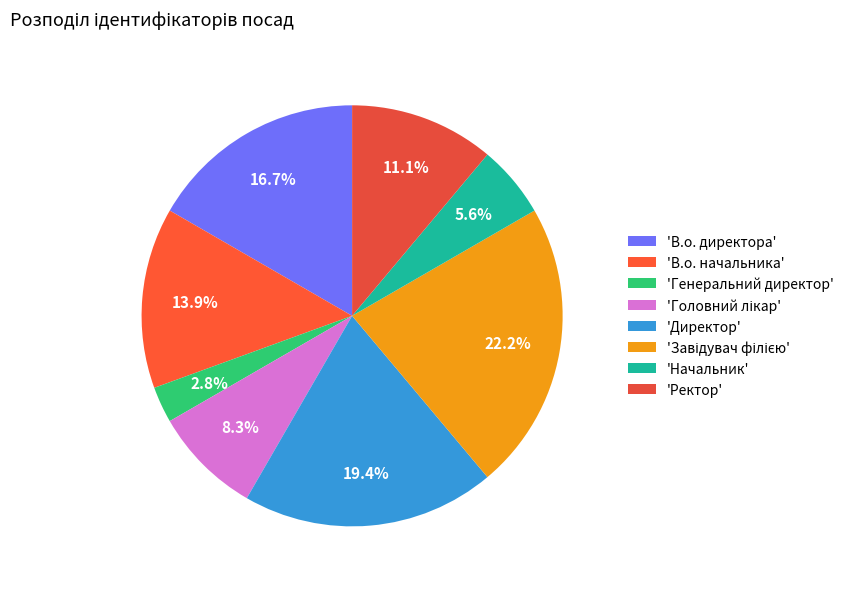

How many segments does this pie chart have?

8